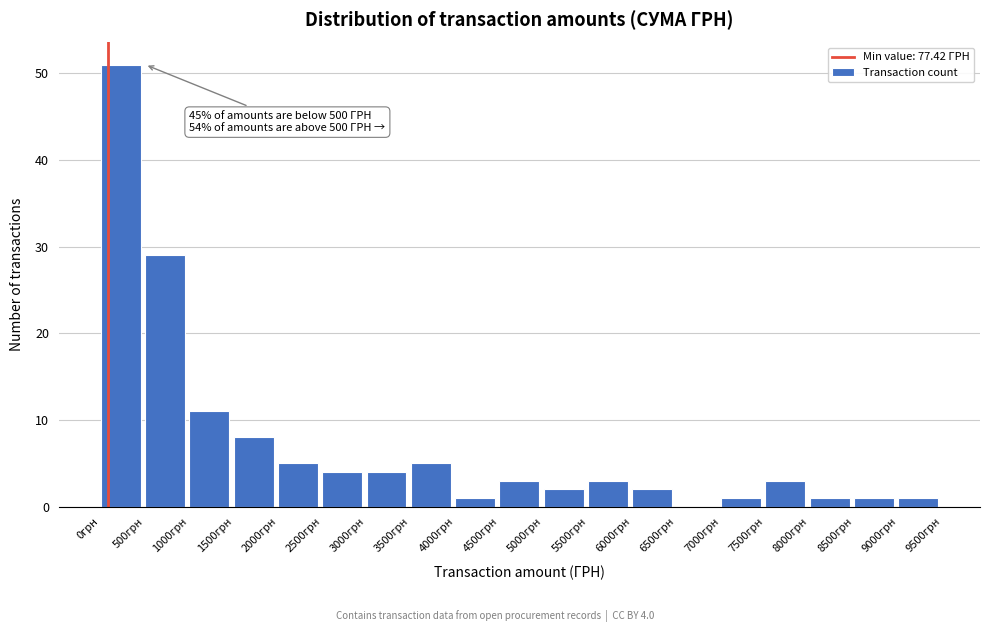

Over which range of the x-axis is the bar tallest?

0 to 500